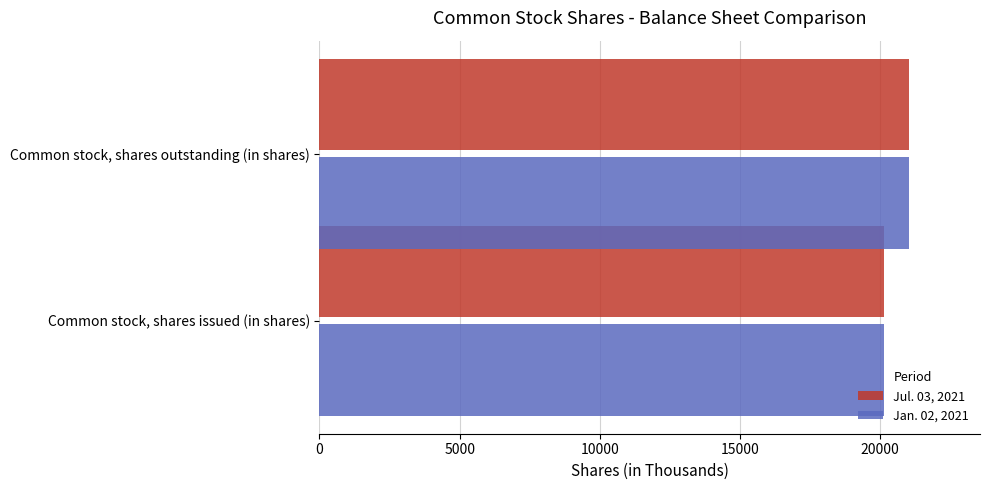

What is the average value of the Jul. 03, 2021 series?

20586